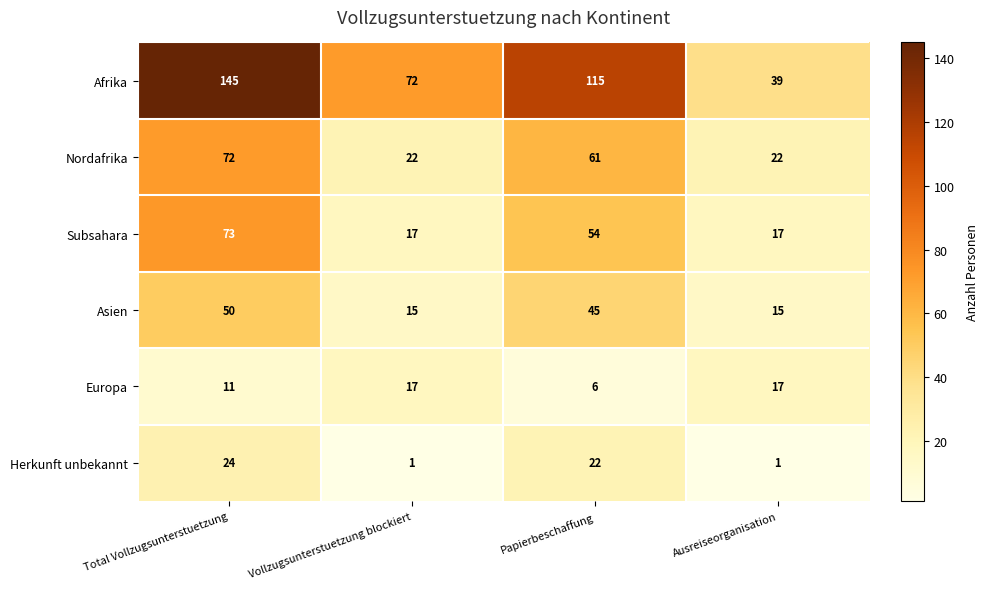

True or false: Subsahara has a value of 73 at Total Vollzugsunterstuetzung.

True